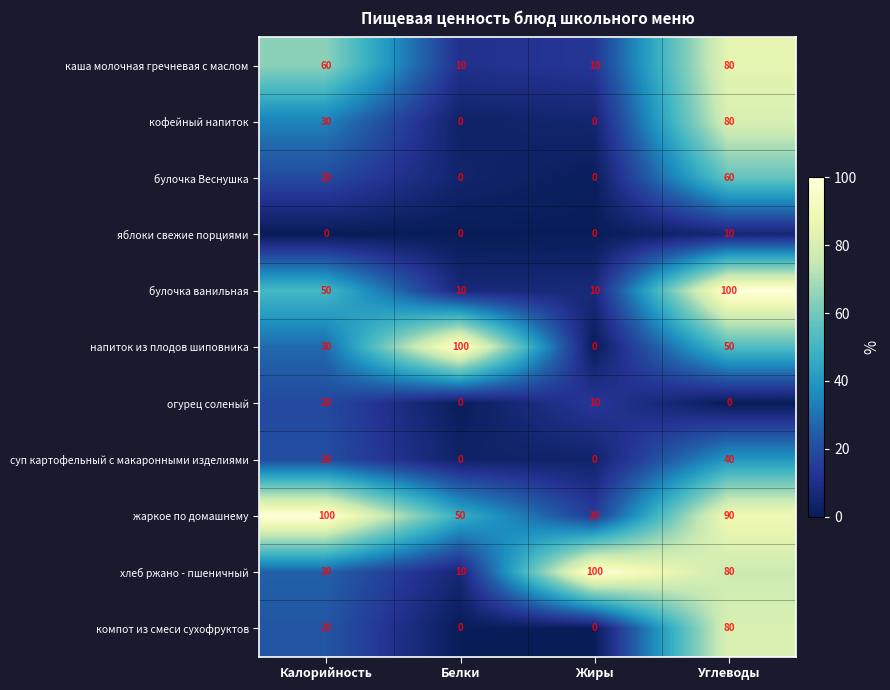

How many data points in булочка Веснушка are less than 20?

2